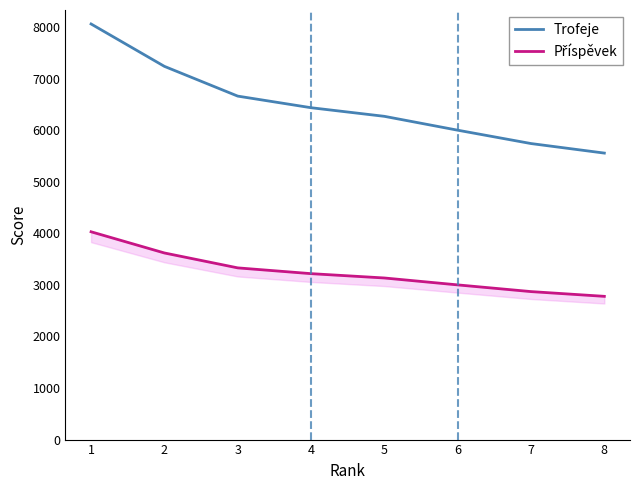

Where does the Příspěvek series first go above 3218?

1